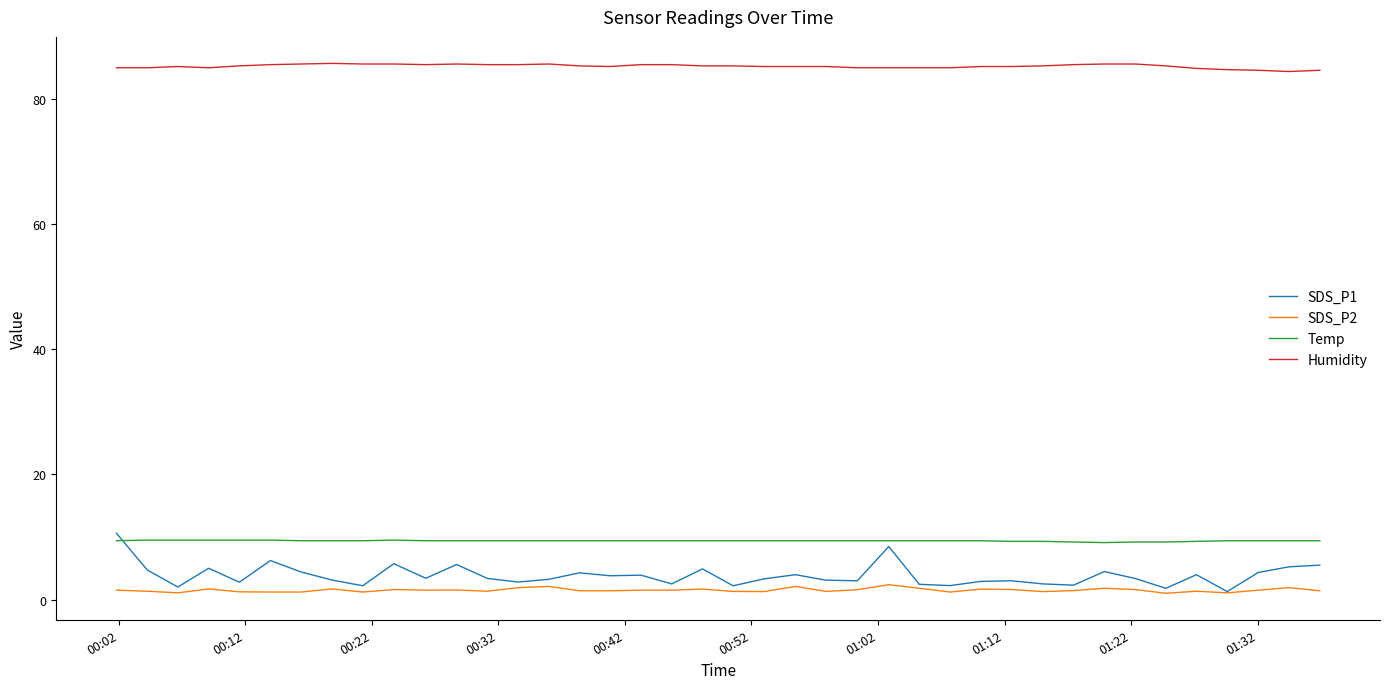

Which series has the largest range (max minus min)?

SDS_P1